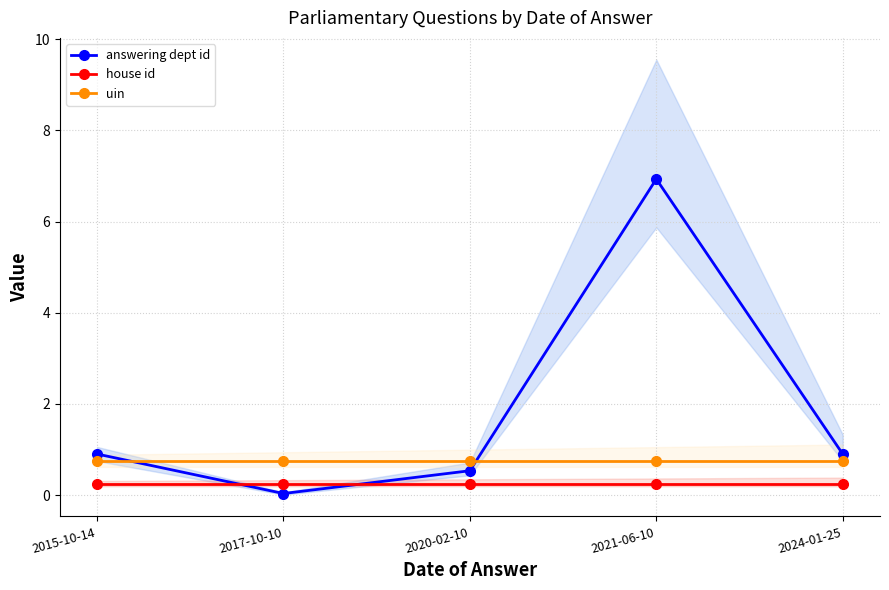

What are all the series names shown in the legend?

answering dept id, house id, uin